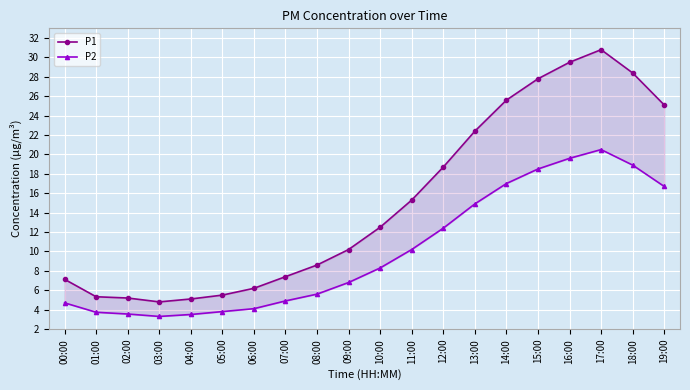

True or false: P1 and P2 cross at least once.

False